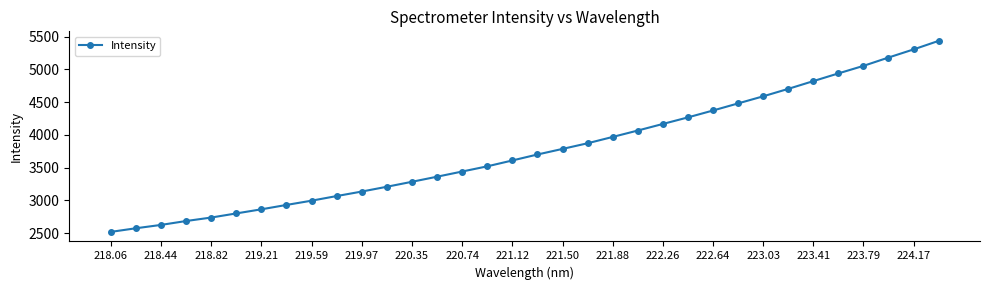

What is the sum of all values?

128071.0